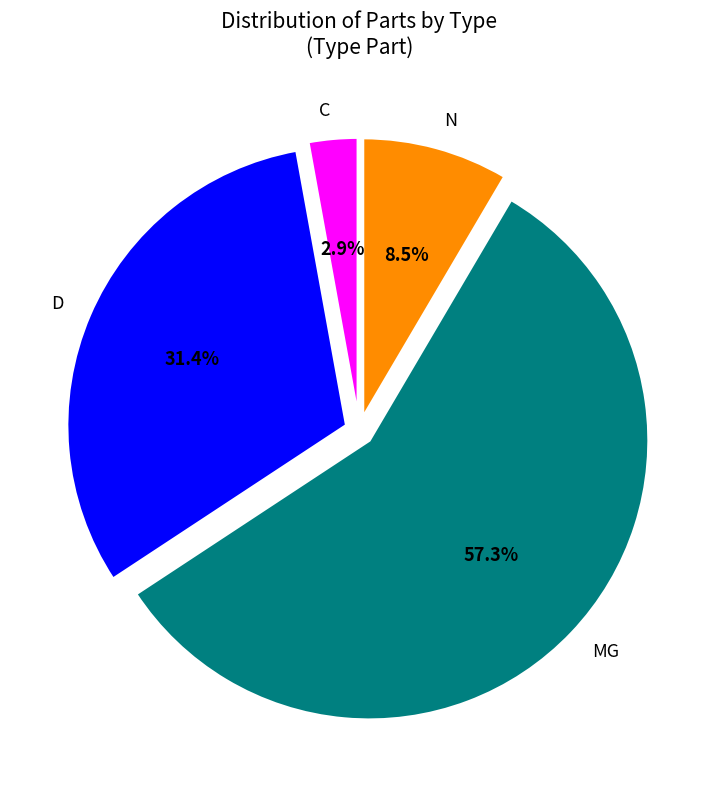

Combined, do MG and N account for over 50%?

Yes